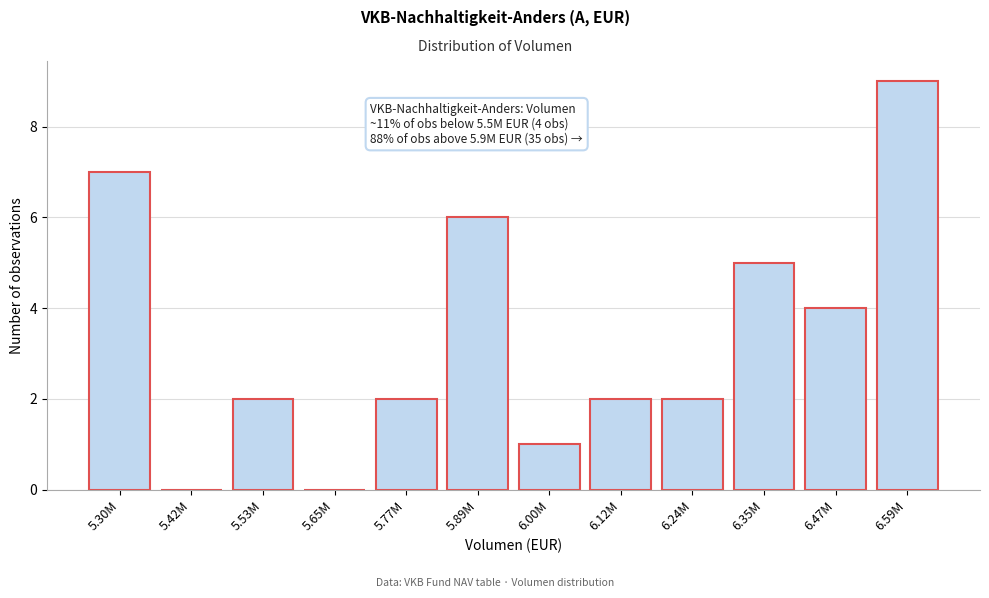

Reading left to right, transcribe all the data shown in this chart.

5.30M=7	5.42M=0	5.53M=2	5.65M=0	5.77M=2	5.89M=6	6.00M=1	6.12M=2	6.24M=2	6.35M=5	6.47M=4	6.59M=9